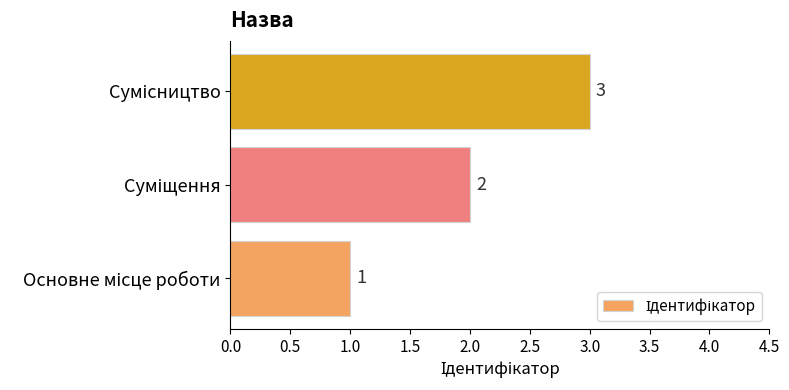

How many data points are less than 2?

1